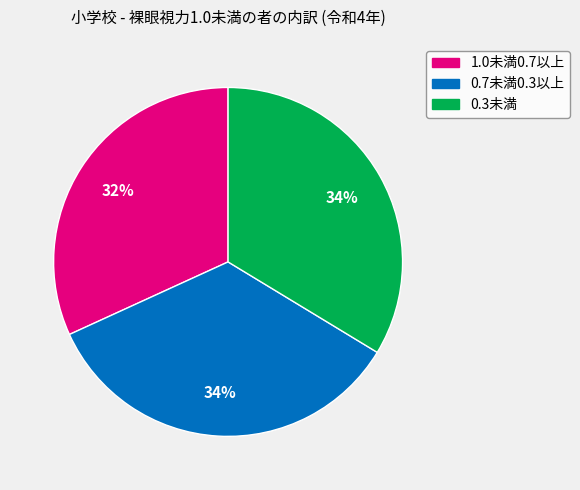

Does 1.0未満0.7以上 represent more than half of the total?

No